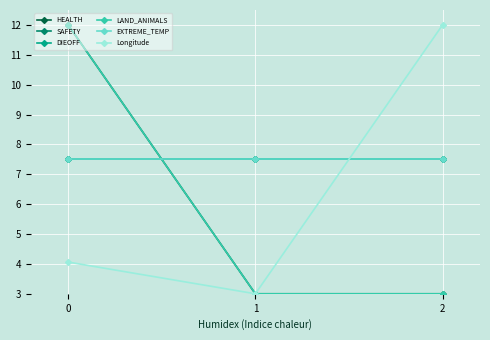

Is this an area chart (filled region under the line)?

No